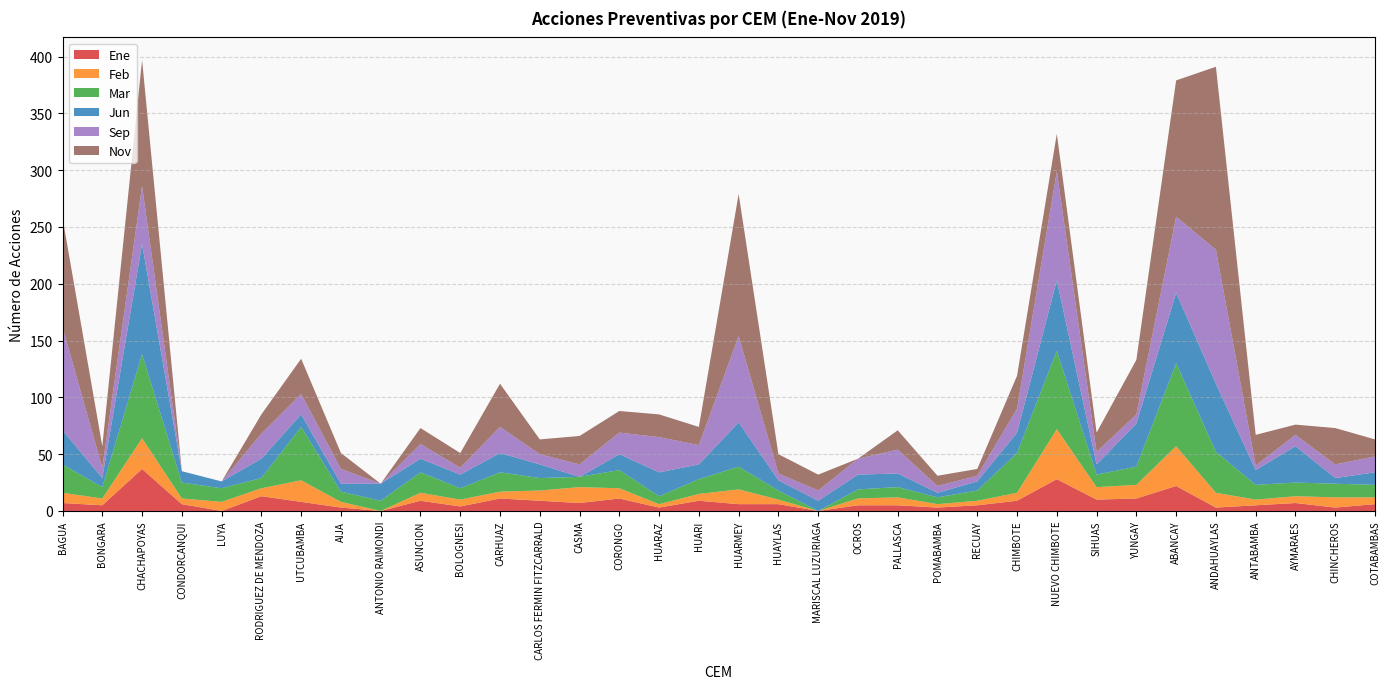

Reading left to right, list all the values displayed in this chart.

Ene: BAGUA=7	BONGARA=5	CHACHAPOYAS=37	CONDORCANQUI=6	LUYA=0	RODRIGUEZ DE MENDOZA=13	UTCUBAMBA=8	AIJA=3	ANTONIO RAIMONDI=0	ASUNCION=9	BOLOGNESI=4	CARHUAZ=11	CARLOS FERMIN FITZCARRALD=9	CASMA=7	CORONGO=11	HUARAZ=3	HUARI=9	HUARMEY=6	HUAYLAS=6	MARISCAL LUZURIAGA=0	OCROS=5	PALLASCA=5	POMABAMBA=3	RECUAY=5	CHIMBOTE=9	NUEVO CHIMBOTE=28	SIHUAS=10	YUNGAY=11	ABANCAY=22	ANDAHUAYLAS=3	ANTABAMBA=5	AYMARAES=7	CHINCHEROS=3	COTABAMBAS=6
Feb: BAGUA=9	BONGARA=6	CHACHAPOYAS=27	CONDORCANQUI=5	LUYA=8	RODRIGUEZ DE MENDOZA=7	UTCUBAMBA=19	AIJA=5	ANTONIO RAIMONDI=0	ASUNCION=7	BOLOGNESI=6	CARHUAZ=6	CARLOS FERMIN FITZCARRALD=9	CASMA=14	CORONGO=9	HUARAZ=3	HUARI=6	HUARMEY=13	HUAYLAS=4	MARISCAL LUZURIAGA=0	OCROS=6	PALLASCA=7	POMABAMBA=3	RECUAY=4	CHIMBOTE=7	NUEVO CHIMBOTE=44	SIHUAS=11	YUNGAY=12	ABANCAY=35	ANDAHUAYLAS=13	ANTABAMBA=5	AYMARAES=6	CHINCHEROS=9	COTABAMBAS=6
Mar: BAGUA=25	BONGARA=10	CHACHAPOYAS=74	CONDORCANQUI=14	LUYA=12	RODRIGUEZ DE MENDOZA=9	UTCUBAMBA=47	AIJA=9	ANTONIO RAIMONDI=9	ASUNCION=18	BOLOGNESI=10	CARHUAZ=17	CARLOS FERMIN FITZCARRALD=11	CASMA=9	CORONGO=16	HUARAZ=7	HUARI=13	HUARMEY=20	HUAYLAS=8	MARISCAL LUZURIAGA=0	OCROS=8	PALLASCA=9	POMABAMBA=6	RECUAY=9	CHIMBOTE=35	NUEVO CHIMBOTE=69	SIHUAS=11	YUNGAY=16	ABANCAY=73	ANDAHUAYLAS=36	ANTABAMBA=13	AYMARAES=12	CHINCHEROS=12	COTABAMBAS=11
Jun: BAGUA=30	BONGARA=8	CHACHAPOYAS=97	CONDORCANQUI=10	LUYA=6	RODRIGUEZ DE MENDOZA=17	UTCUBAMBA=11	AIJA=7	ANTONIO RAIMONDI=15	ASUNCION=12	BOLOGNESI=12	CARHUAZ=17	CARLOS FERMIN FITZCARRALD=12	CASMA=0	CORONGO=14	HUARAZ=21	HUARI=13	HUARMEY=39	HUAYLAS=9	MARISCAL LUZURIAGA=9	OCROS=13	PALLASCA=12	POMABAMBA=4	RECUAY=8	CHIMBOTE=18	NUEVO CHIMBOTE=62	SIHUAS=9	YUNGAY=38	ABANCAY=62	ANDAHUAYLAS=60	ANTABAMBA=13	AYMARAES=32	CHINCHEROS=5	COTABAMBAS=11
Sep: BAGUA=91	BONGARA=9	CHACHAPOYAS=51	CONDORCANQUI=0	LUYA=0	RODRIGUEZ DE MENDOZA=22	UTCUBAMBA=18	AIJA=13	ANTONIO RAIMONDI=0	ASUNCION=13	BOLOGNESI=6	CARHUAZ=23	CARLOS FERMIN FITZCARRALD=9	CASMA=11	CORONGO=19	HUARAZ=31	HUARI=17	HUARMEY=76	HUAYLAS=6	MARISCAL LUZURIAGA=9	OCROS=14	PALLASCA=21	POMABAMBA=6	RECUAY=5	CHIMBOTE=21	NUEVO CHIMBOTE=96	SIHUAS=11	YUNGAY=8	ABANCAY=67	ANDAHUAYLAS=118	ANTABAMBA=4	AYMARAES=10	CHINCHEROS=12	COTABAMBAS=14
Nov: BAGUA=96	BONGARA=19	CHACHAPOYAS=111	CONDORCANQUI=0	LUYA=0	RODRIGUEZ DE MENDOZA=17	UTCUBAMBA=31	AIJA=14	ANTONIO RAIMONDI=0	ASUNCION=14	BOLOGNESI=13	CARHUAZ=38	CARLOS FERMIN FITZCARRALD=13	CASMA=25	CORONGO=19	HUARAZ=20	HUARI=16	HUARMEY=125	HUAYLAS=17	MARISCAL LUZURIAGA=14	OCROS=0	PALLASCA=17	POMABAMBA=9	RECUAY=6	CHIMBOTE=29	NUEVO CHIMBOTE=33	SIHUAS=17	YUNGAY=48	ABANCAY=120	ANDAHUAYLAS=161	ANTABAMBA=27	AYMARAES=9	CHINCHEROS=32	COTABAMBAS=15